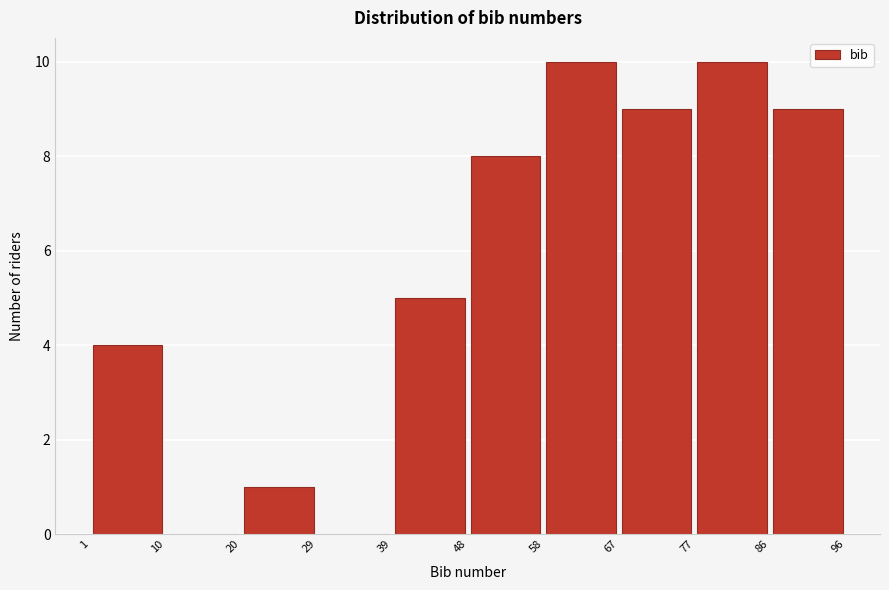

Reading left to right, transcribe this chart: for each bar, give the range it covers on the x-axis and its height. The values are not printed on the chart, so give them approximately, as read against the axis.

1 to 10: 4
10 to 20: 0
20 to 29: 1
29 to 39: 0
39 to 48: 5
48 to 58: 8
58 to 67: 10
67 to 77: 9
77 to 86: 10
86 to 96: 9